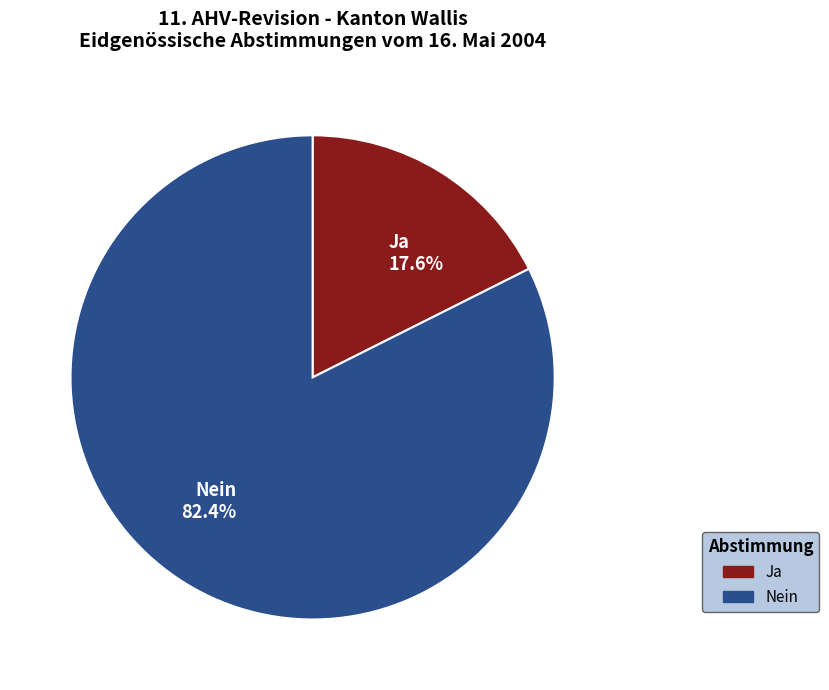

Which category accounts for the majority?

Nein